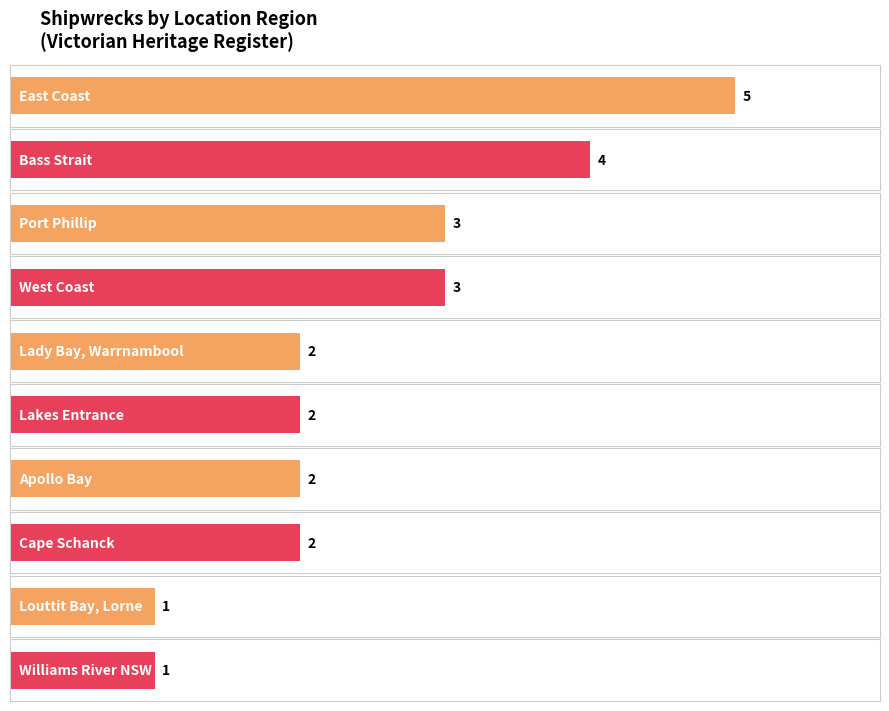

How many values are between 2 and 3?

6